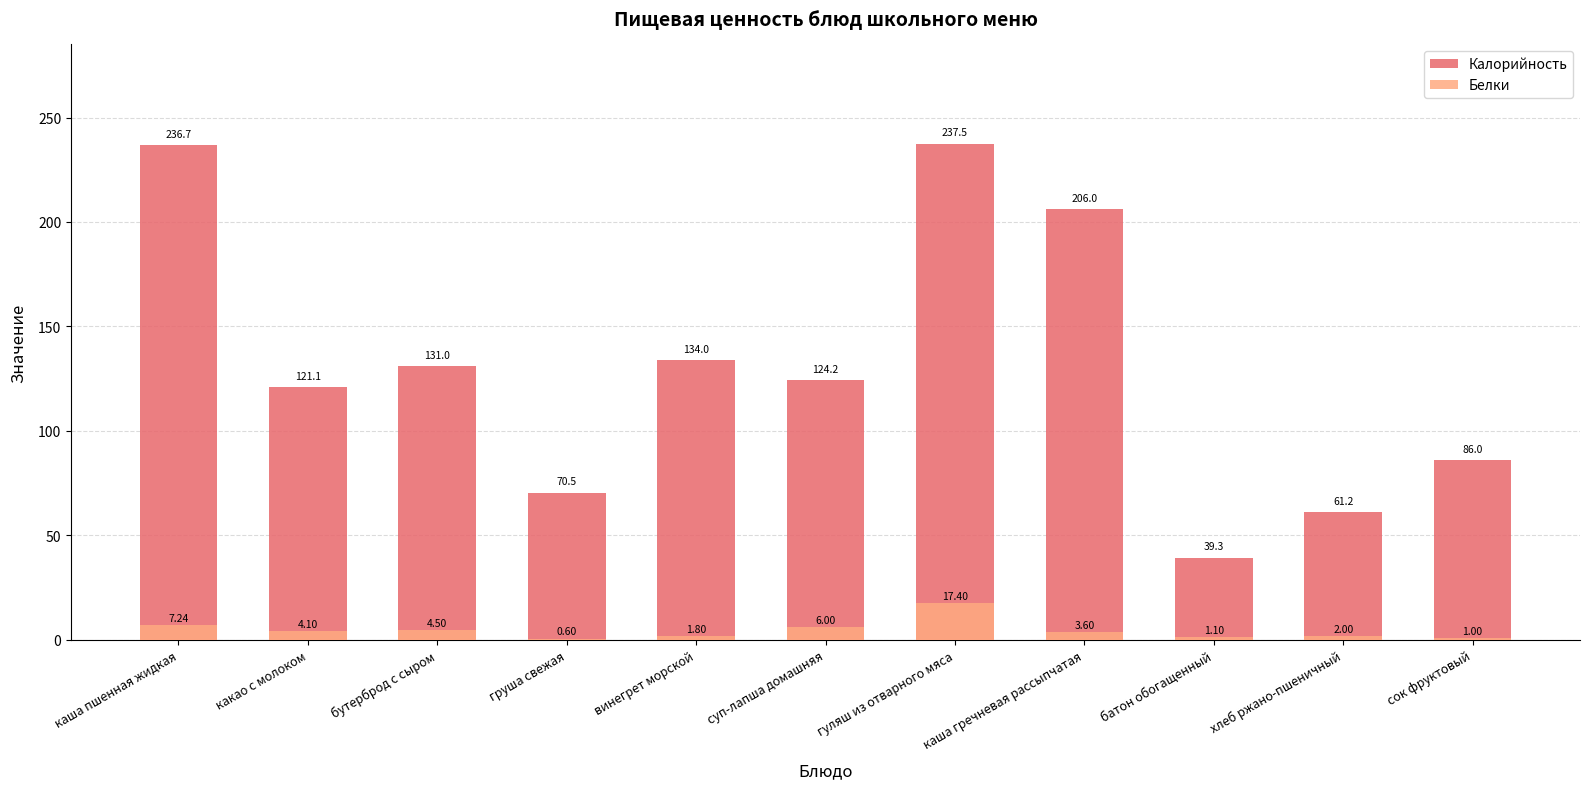

Reading left to right, what are all the values shown in this chart?

Калорийность: каша пшенная жидкая=236.7	какао с молоком=121.1	бутерброд с сыром=131.0	груша свежая=70.5	винегрет морской=134.0	суп-лапша домашняя=124.2	гуляш из отварного мяса=237.5	каша гречневая рассыпчатая=206.0	батон обогащенный=39.3	хлеб ржано-пшеничный=61.2	сок фруктовый=86.0
Белки: каша пшенная жидкая=7.2	какао с молоком=4.1	бутерброд с сыром=4.5	груша свежая=0.6	винегрет морской=1.8	суп-лапша домашняя=6.0	гуляш из отварного мяса=17.4	каша гречневая рассыпчатая=3.6	батон обогащенный=1.1	хлеб ржано-пшеничный=2.0	сок фруктовый=1.0